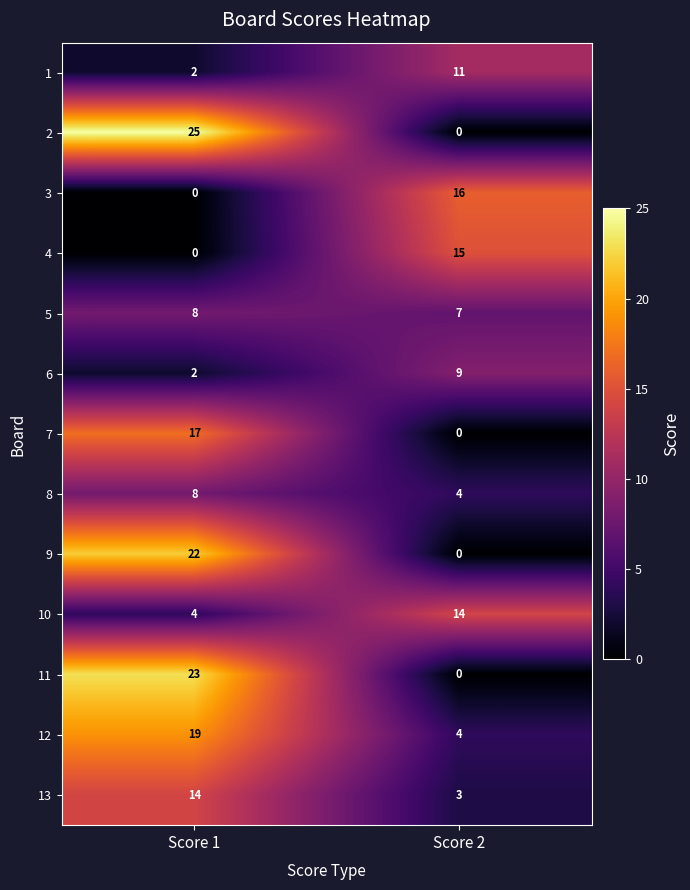

How many data points does each series have?

2